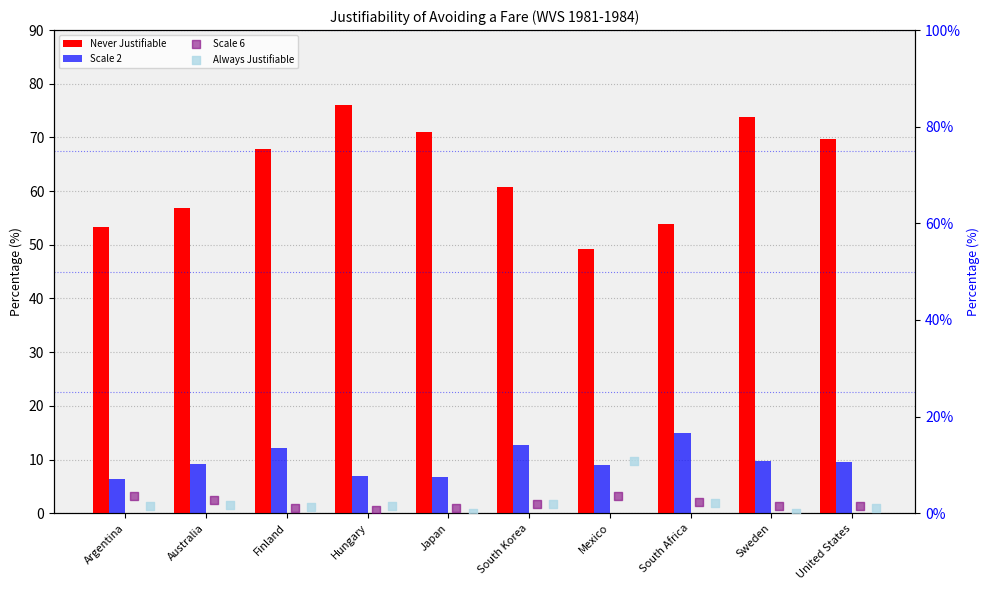

Which series has the largest Y range (max minus min)?

Never Justifiable